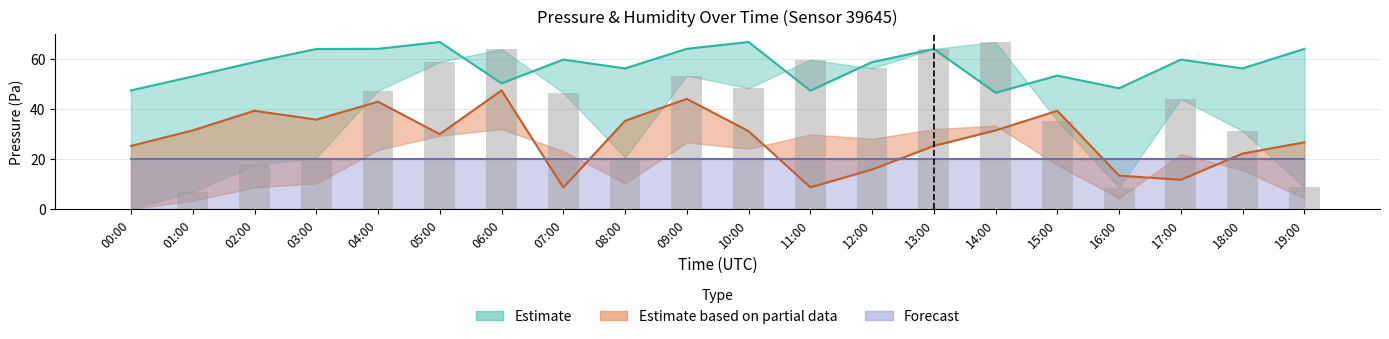

What is the value of the pressure_upper bar at the 5th from the left?

63.9